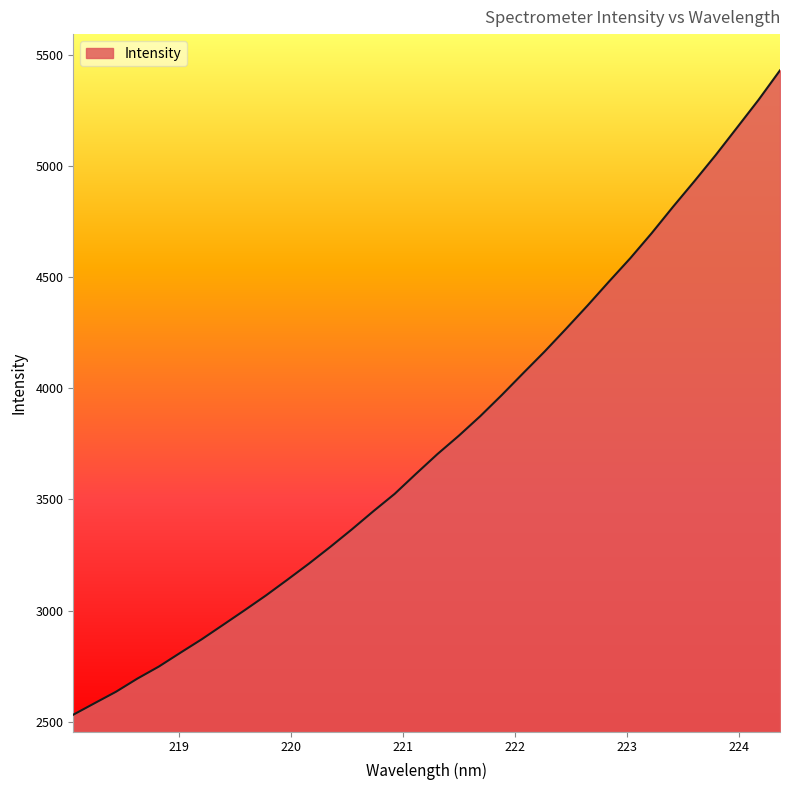

How many lines are shown in the chart?

1